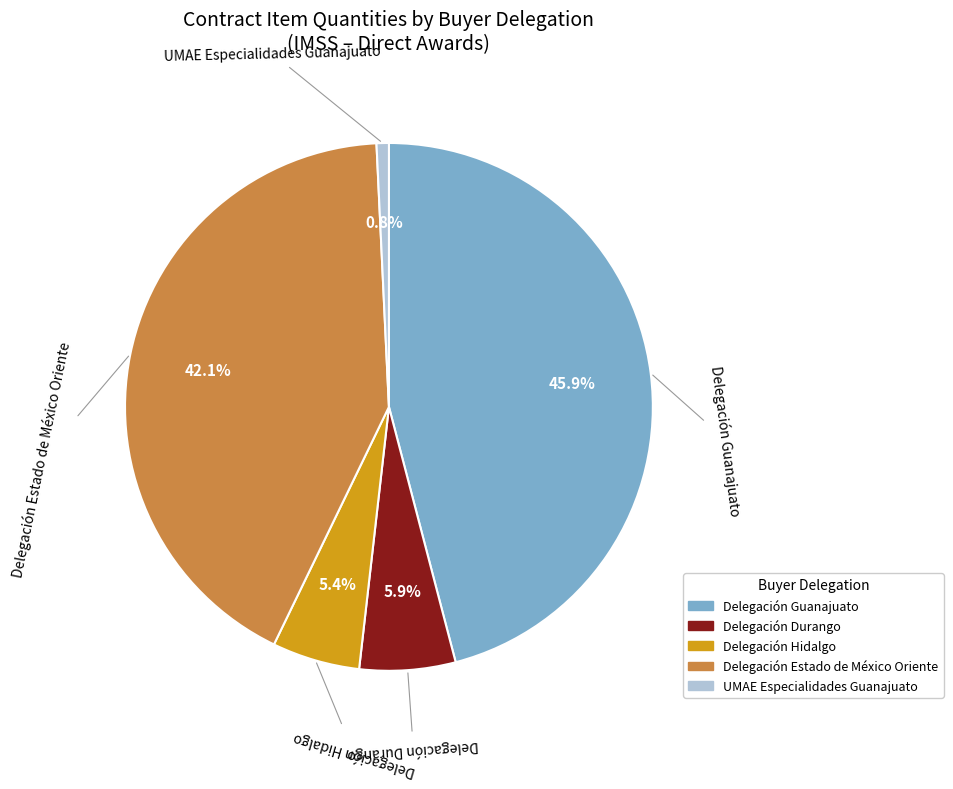

Rank the categories by value from highest to lowest.

Delegación Guanajuato, Delegación Estado de México Oriente, Delegación Durango, Delegación Hidalgo, UMAE Especialidades Guanajuato